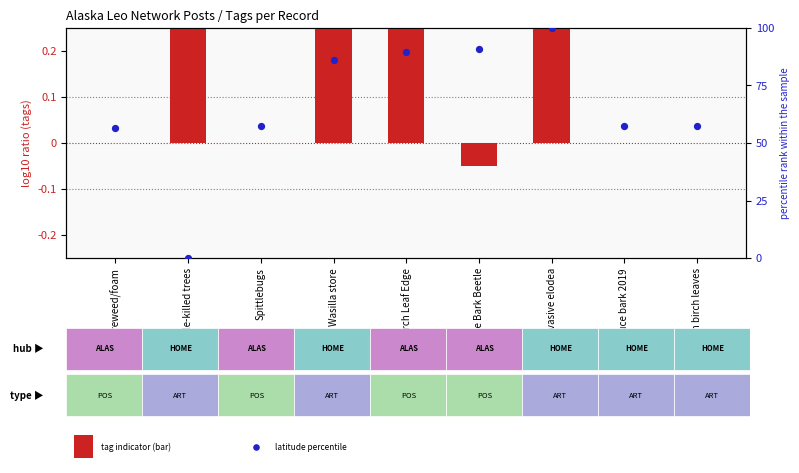

Which series has the largest total across all categories?

latitude percentile